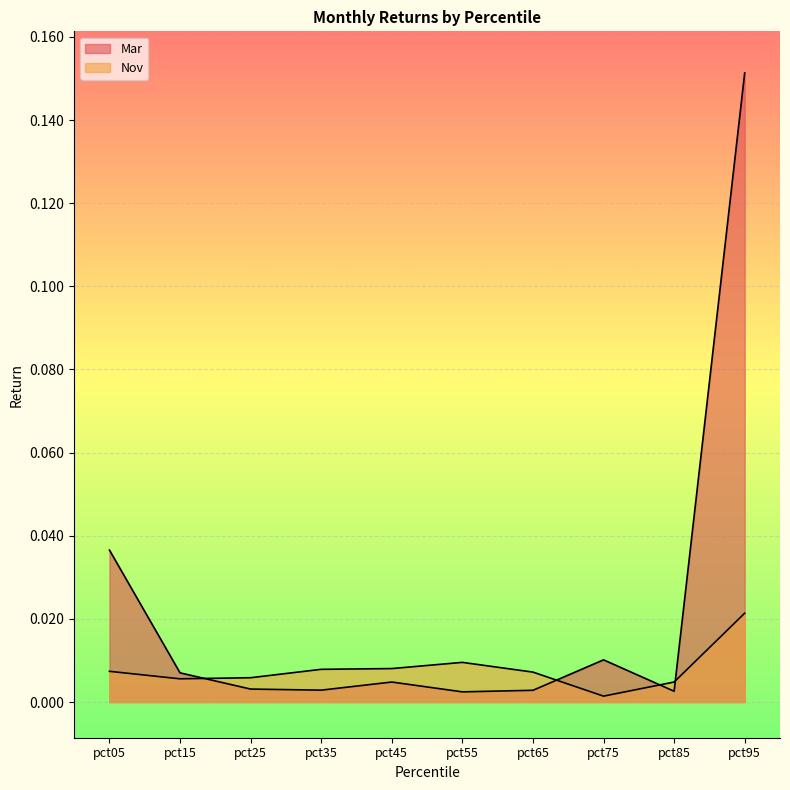

Is it true that Nov equals 0.0 at pct85?

False